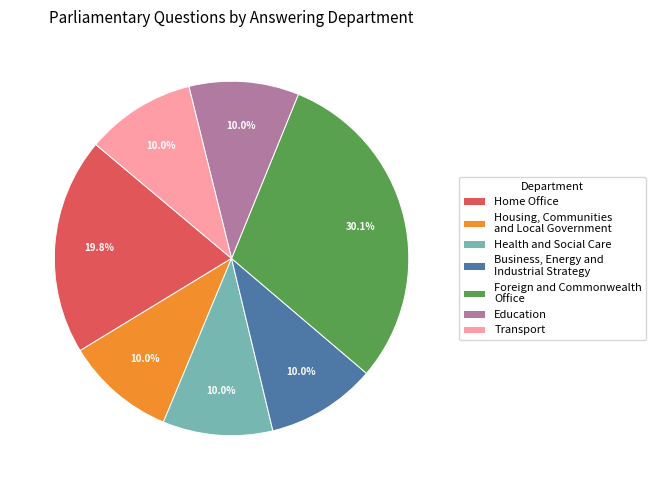

To the nearest percent, what is the combined percentage of Business, Energy and Industrial Strategy and Housing, Communities and Local Government?

20%